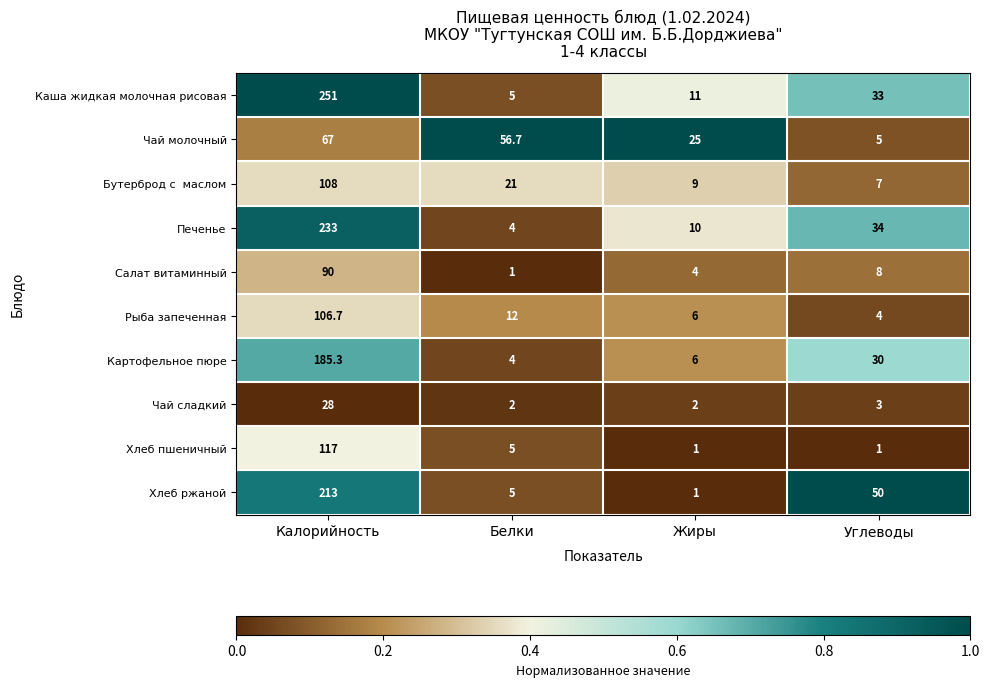

What is the difference between the maximum and second lowest values in the Чай молочный series?

42.0